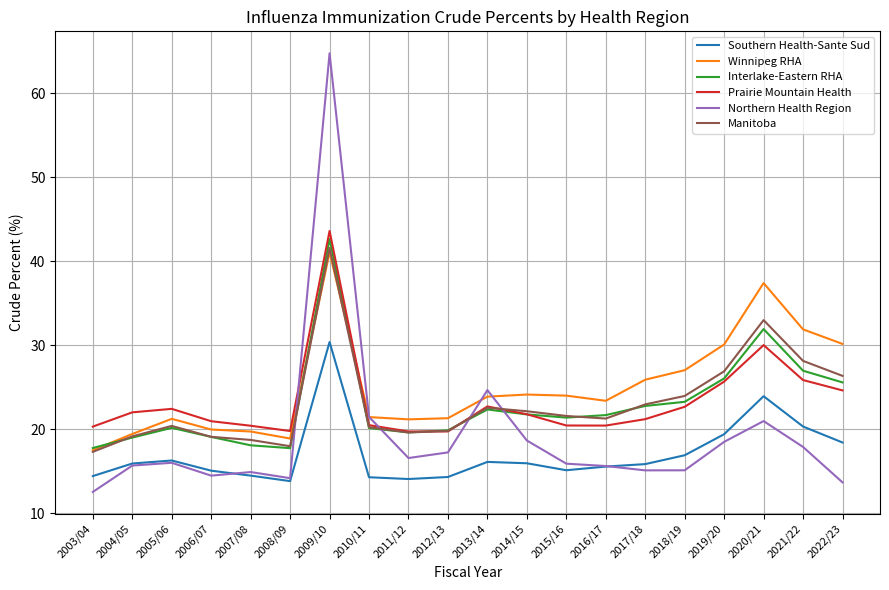

What is the difference between the second highest and minimum values in the Northern Health Region series?

12.1